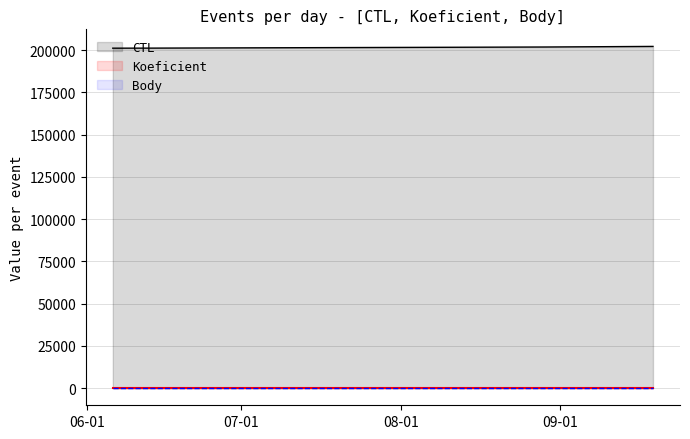

Which series has the largest total across all categories?

CTL